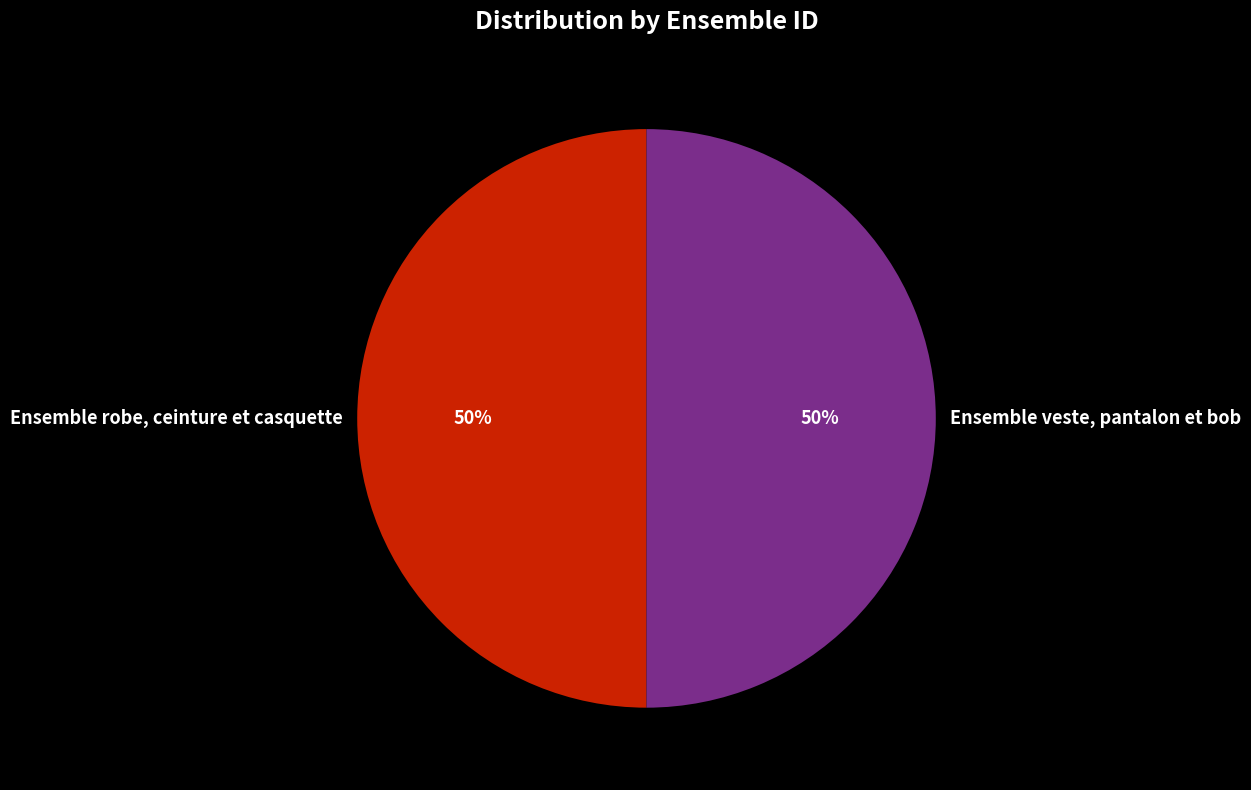

Approximately how many times larger is the value at Ensemble veste, pantalon et bob compared to Ensemble robe, ceinture et casquette?

1.0